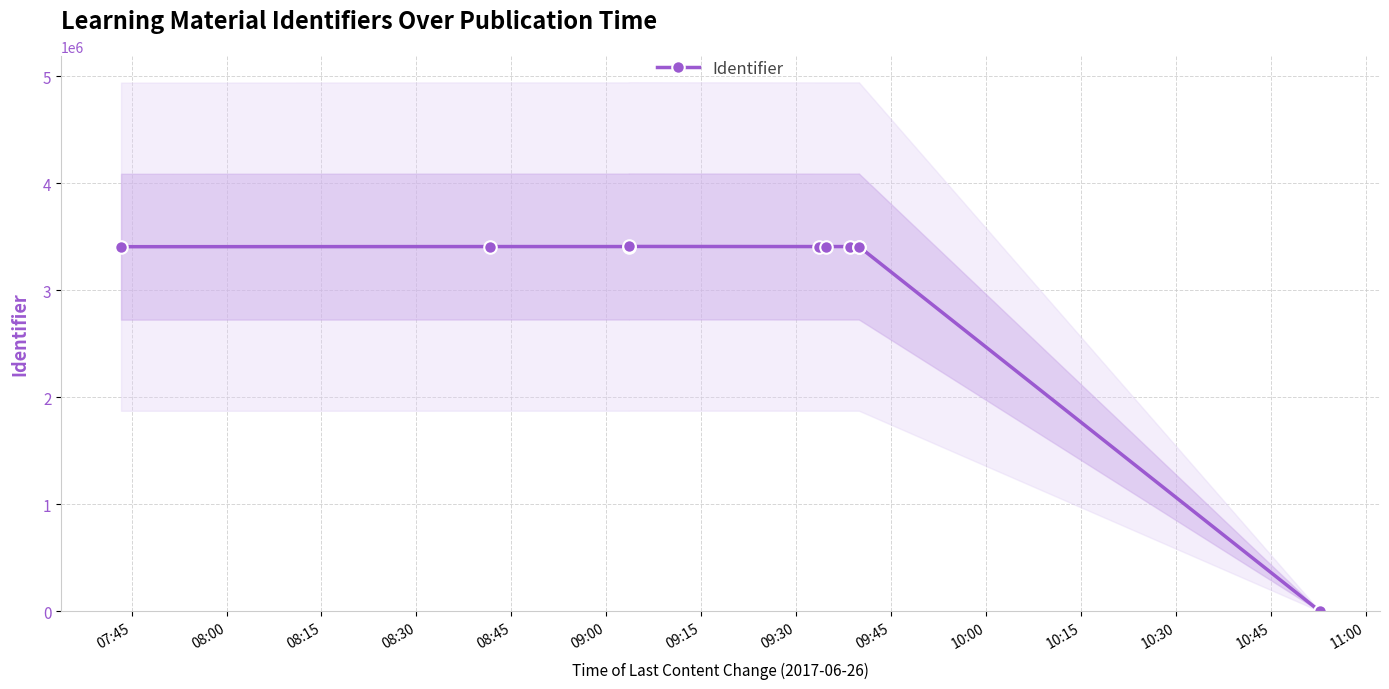

The value at 10:00 is 1121210. True or false?

False